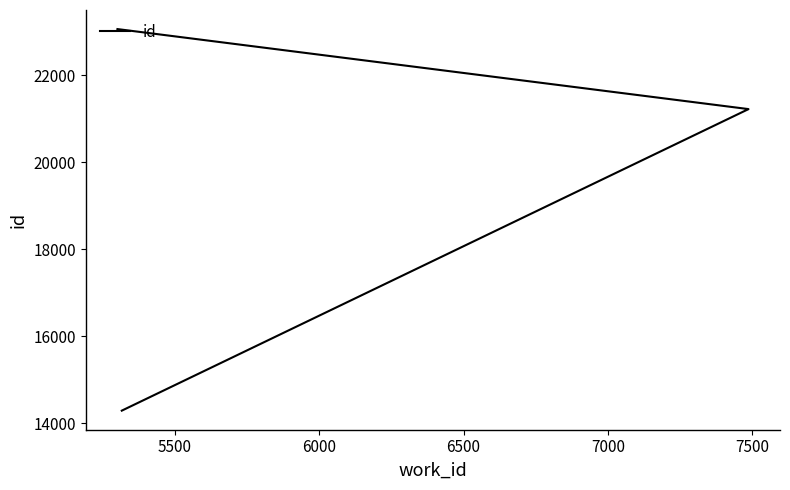

Does the chart display data point markers on the line(s)?

No